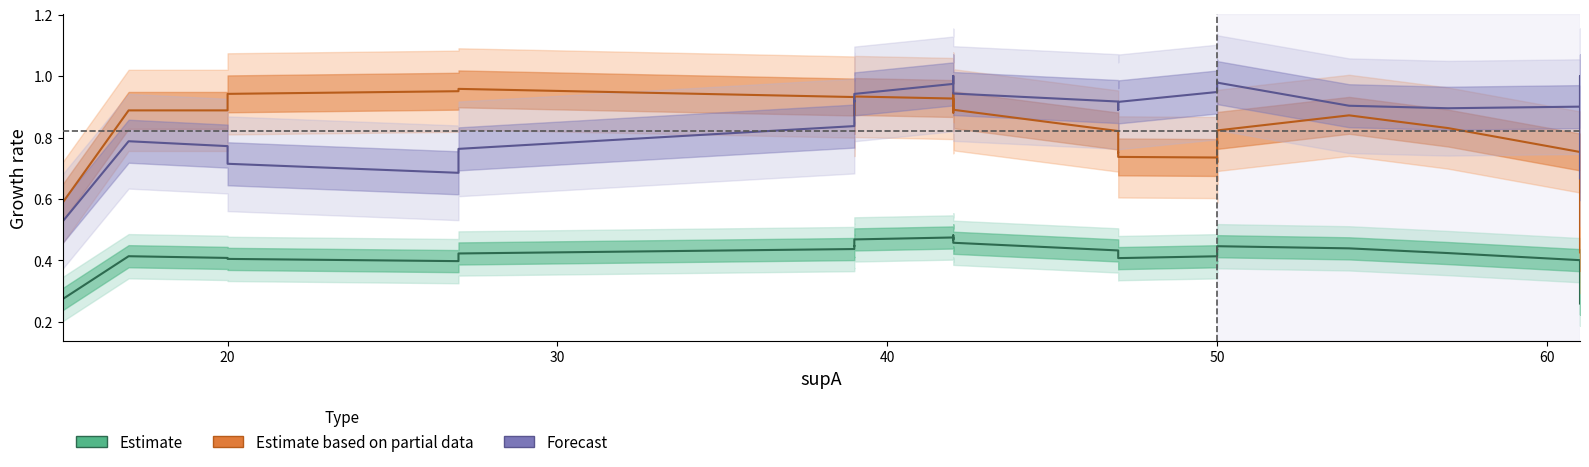

How many data points does each series have?

40